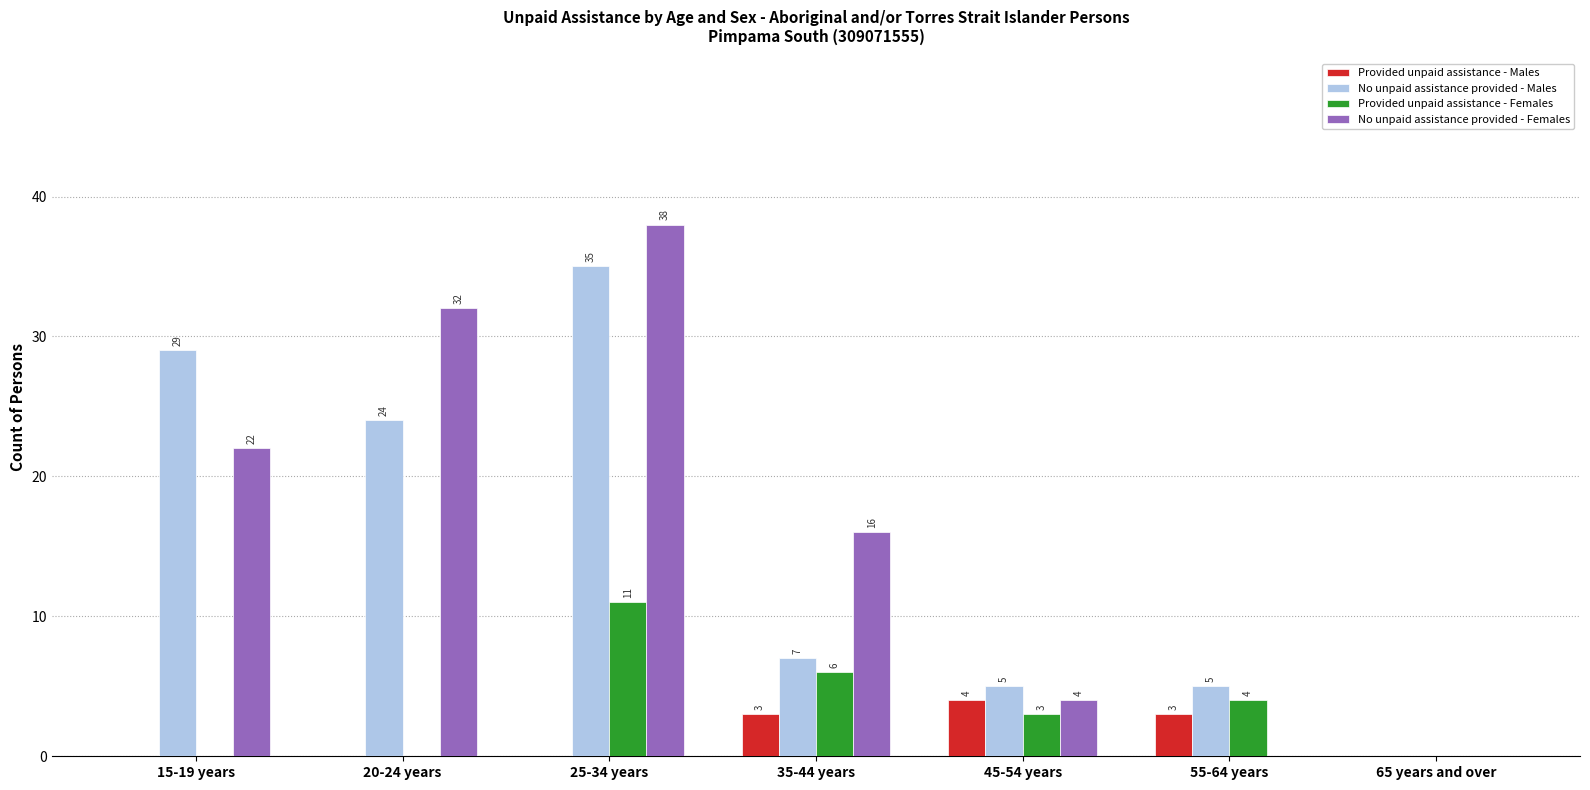

Reading left to right, extract all data points from this chart.

Provided unpaid assistance - Males: 0	0	0	3	4	3	0
No unpaid assistance provided - Males: 29	24	35	7	5	5	0
Provided unpaid assistance - Females: 0	0	11	6	3	4	0
No unpaid assistance provided - Females: 22	32	38	16	4	0	0